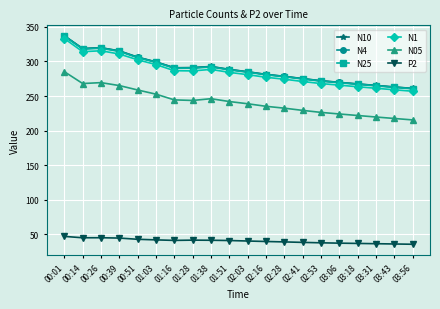

True or false: N25 and P2 cross at least once.

False